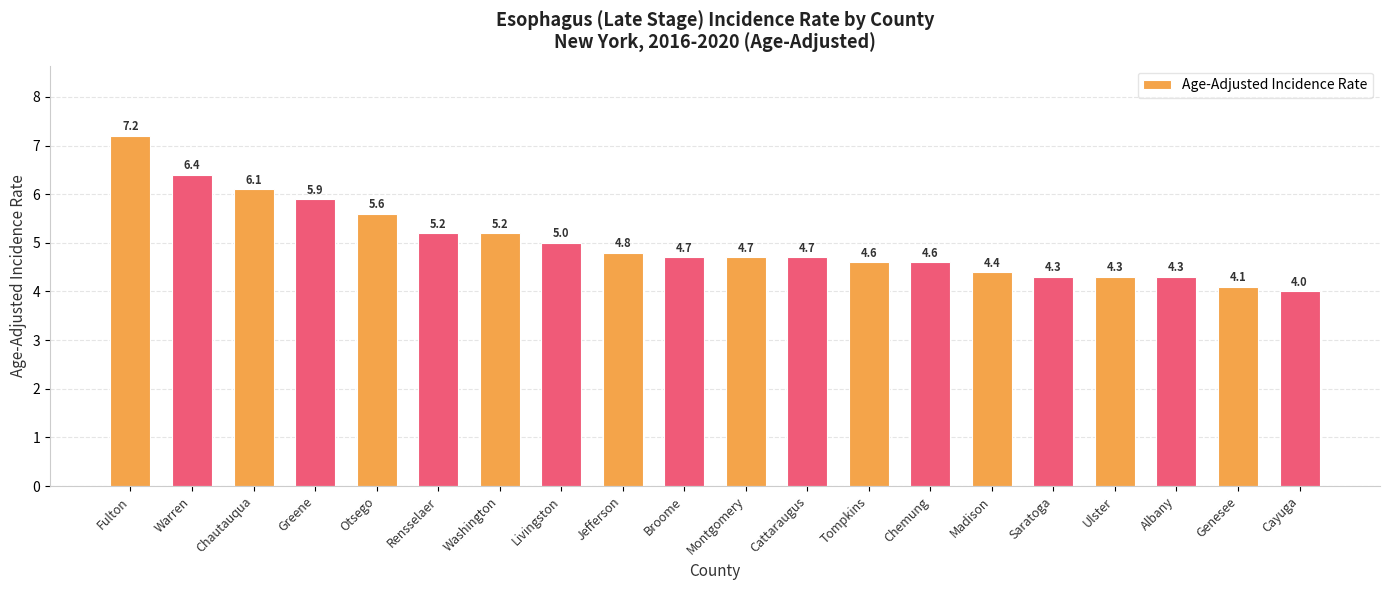

What is the change in value from Rensselaer to Tompkins?

-0.6